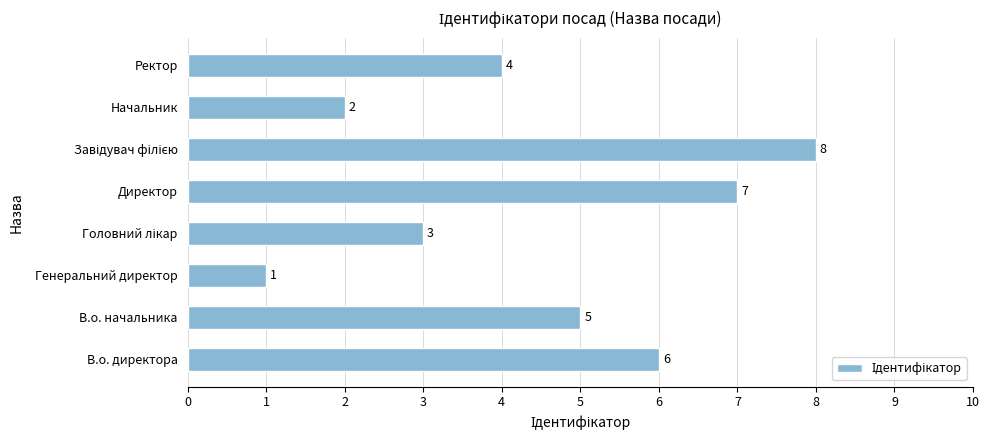

Is it true that the value at В.о. начальника is 7?

False